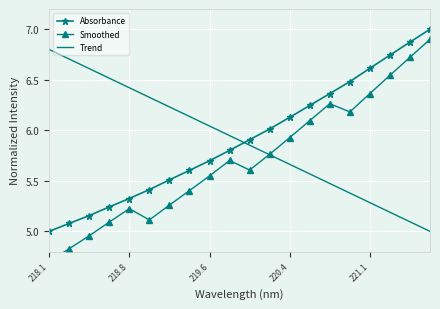

True or false: Smoothed and Absorbance intersect in this chart.

False